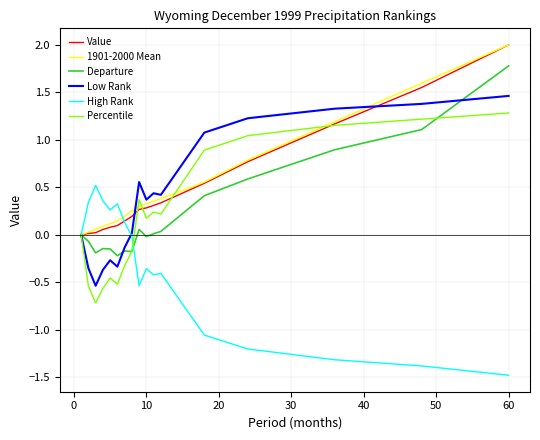

What is the maximum value shown in the chart?

2.0